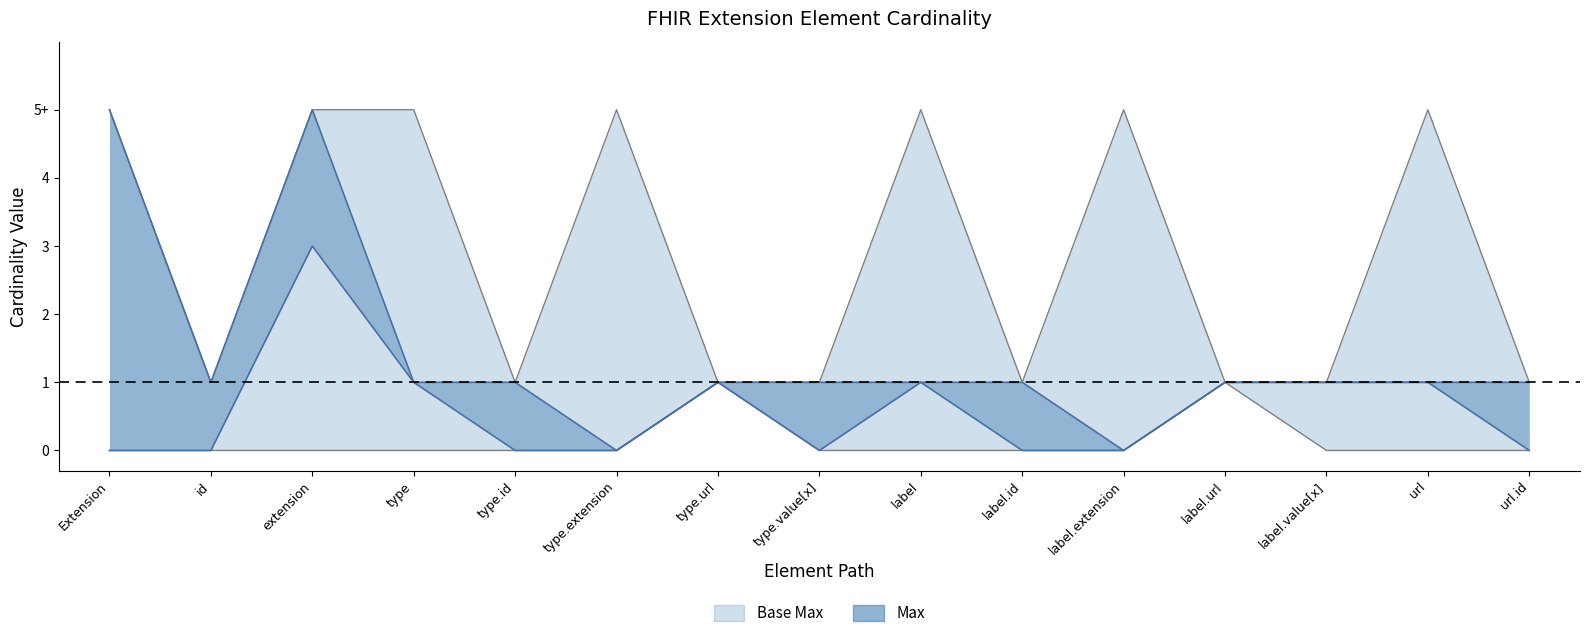

How many points are higher than both their immediate neighbors (excluding endpoints)?

4